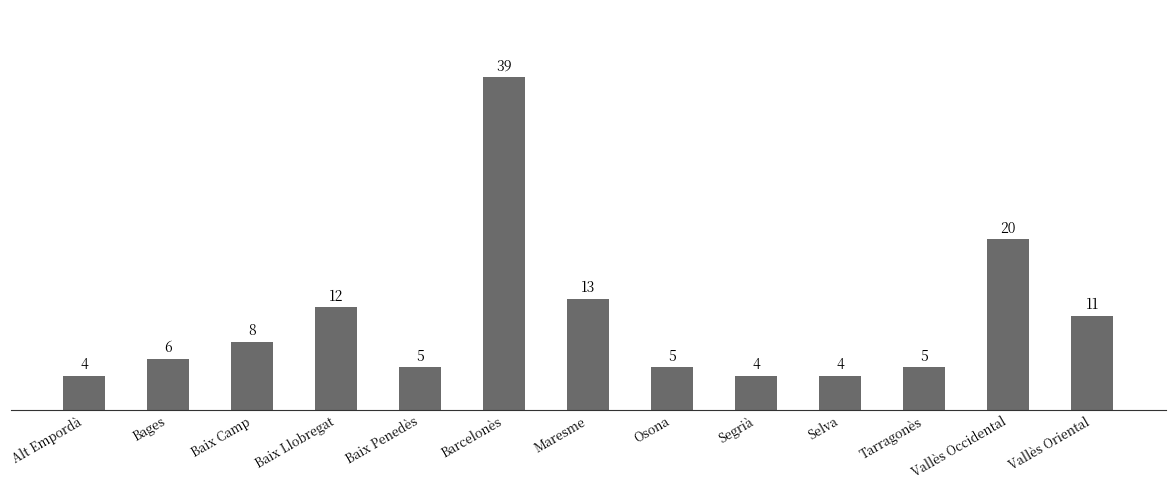

Read the value at Selva.

4